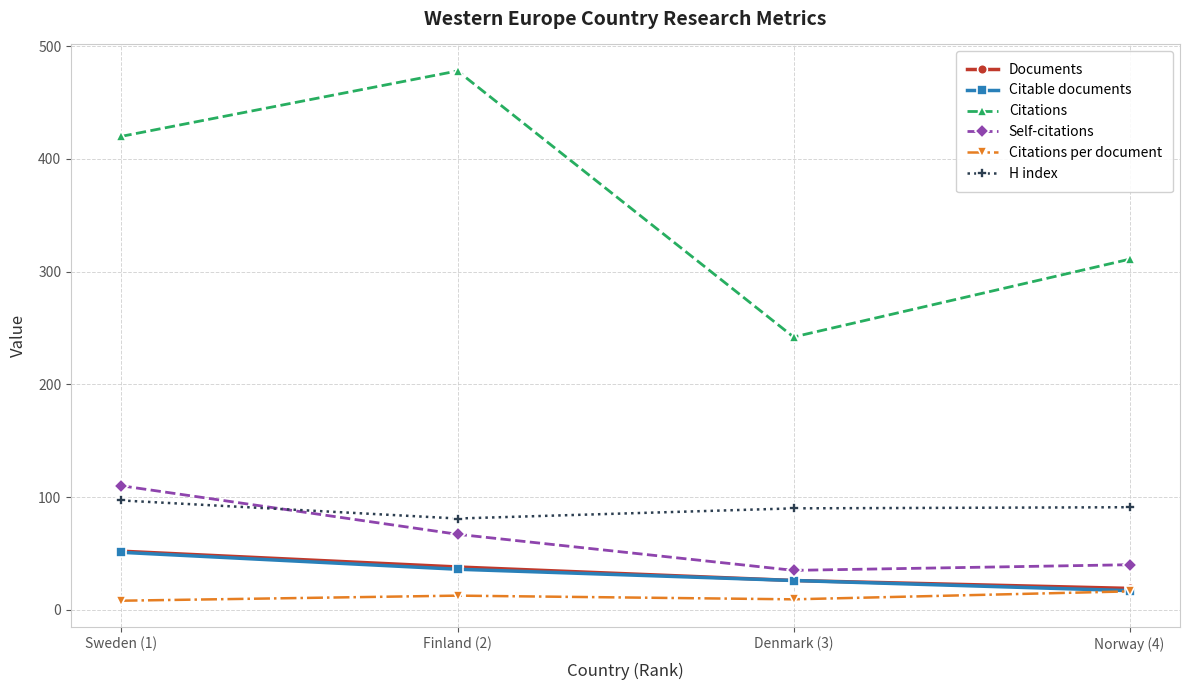

List the labels in order of Citations value, largest first.

Finland (2), Sweden (1), Norway (4), Denmark (3)